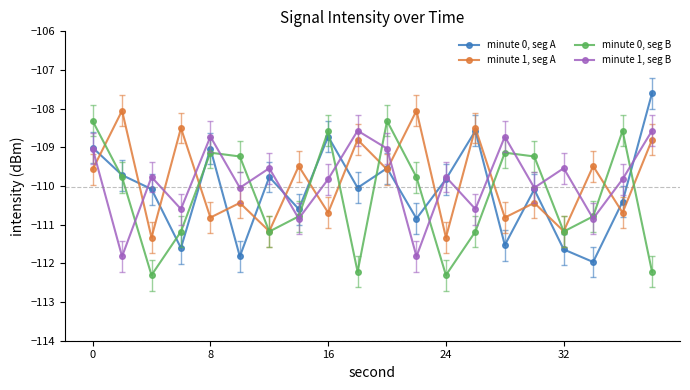

How many interior local valleys does the minute 0, seg A series have?

7